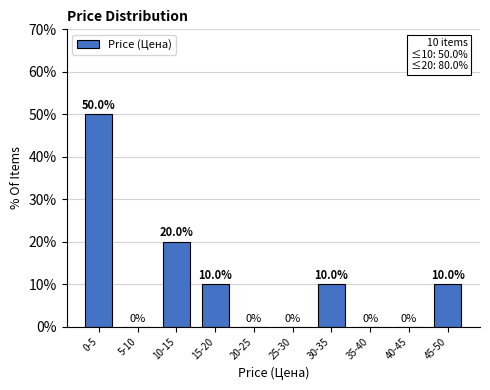

Reading left to right, transcribe all the data shown in this chart.

0-5=50	5-10=0	10-15=20	15-20=10	20-25=0	25-30=0	30-35=10	35-40=0	40-45=0	45-50=10